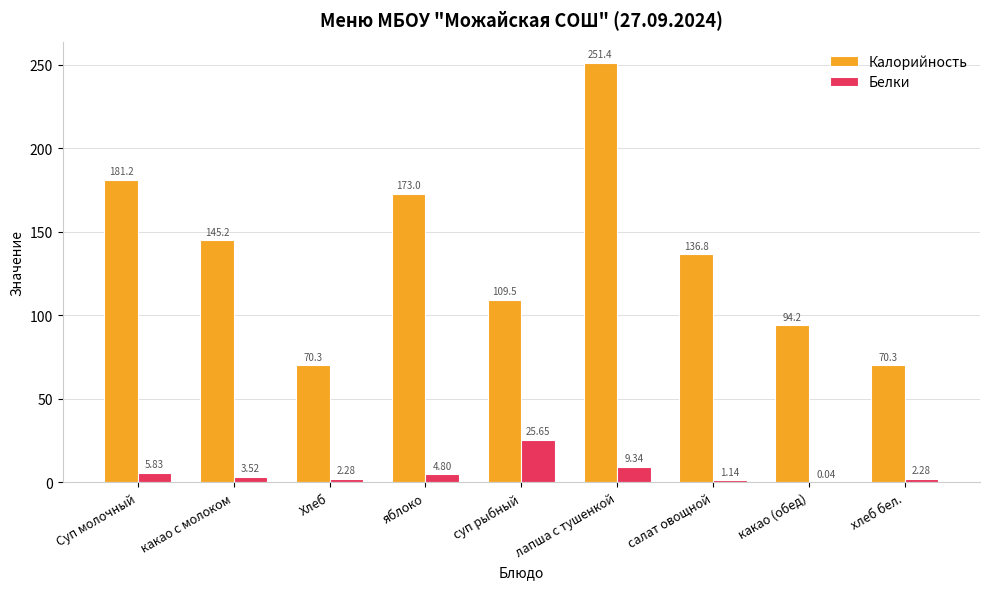

What are all the series names shown in the legend?

Калорийность, Белки